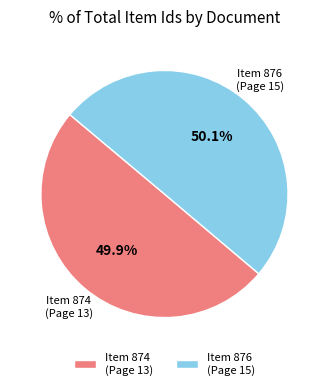

Does any single category account for the majority?

Yes